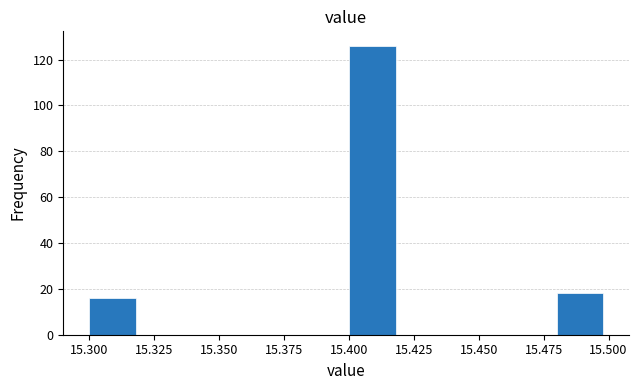

What is the height of the bar covering 15.40 to 15.42 on the x-axis? The values are not printed on the chart, so give them approximately, as read against the axis.

126